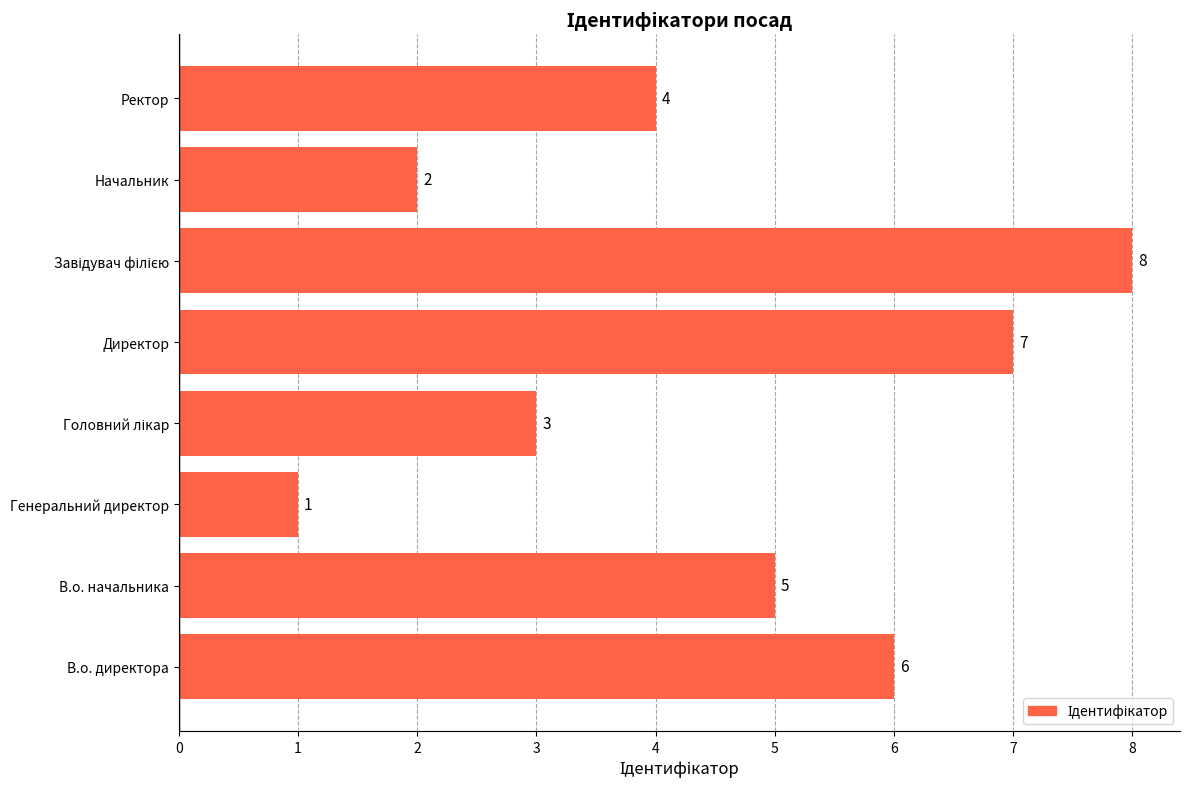

True or false: the data shows 5 at В.о. начальника.

True